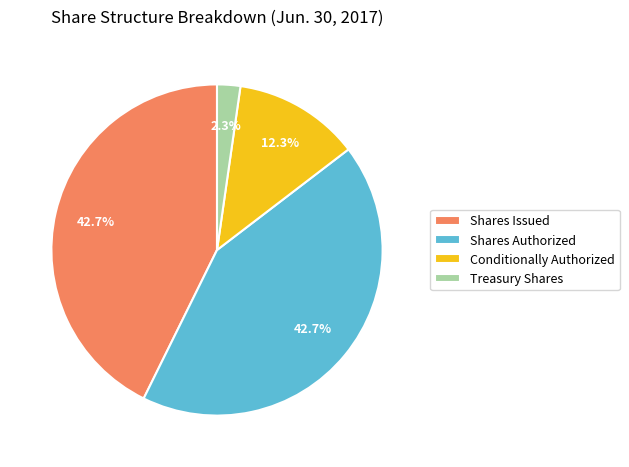

Is it true that Conditionally Authorized is 12% of the pie?

True